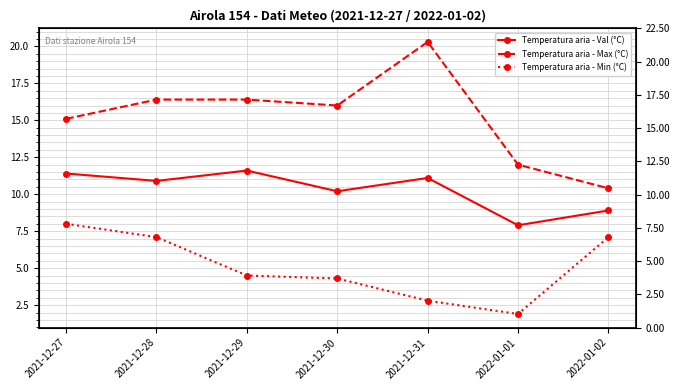

What position from the left is 2021-12-27?

1